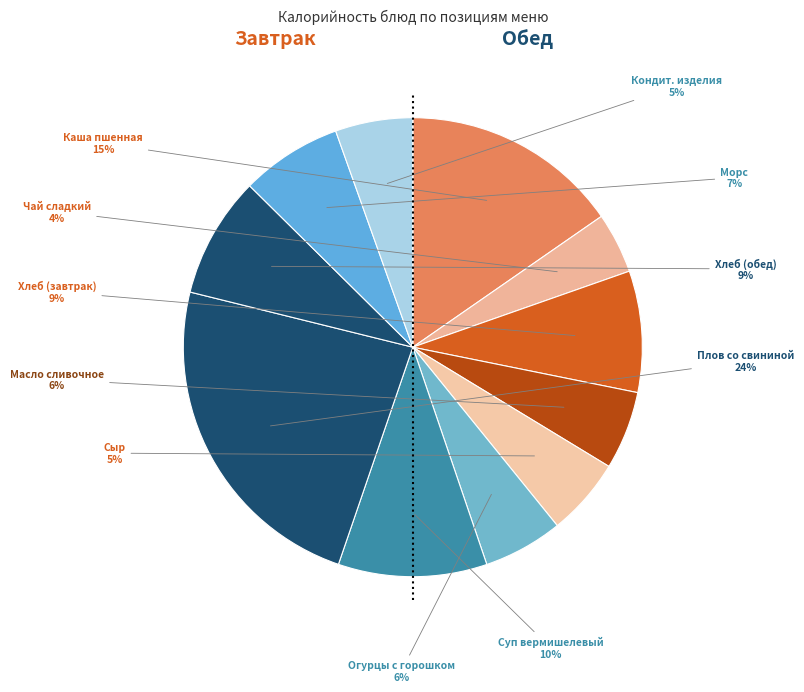

How many segments does this pie chart have?

11